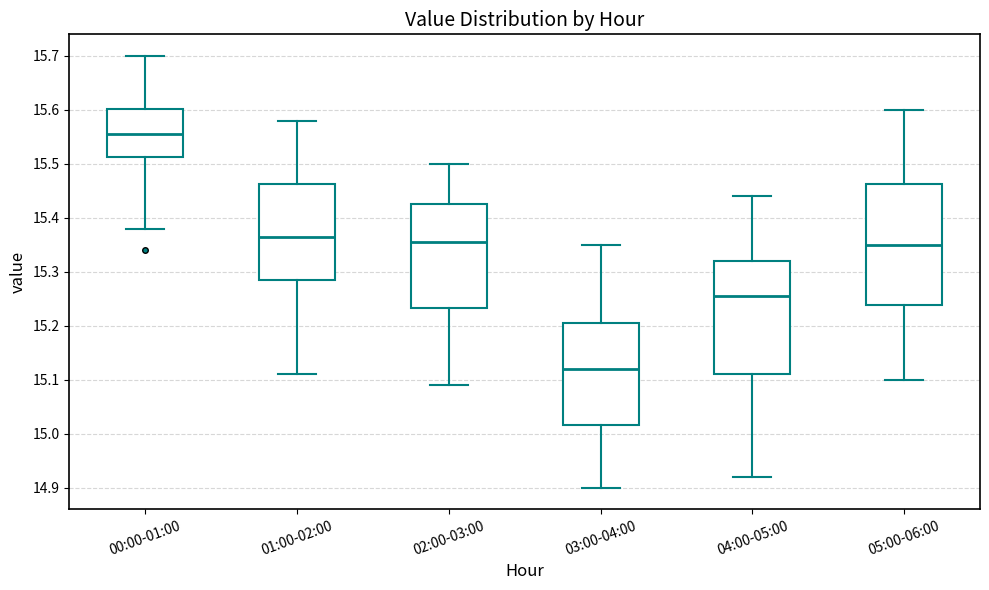

Which box's median line is the highest?

00:00-01:00